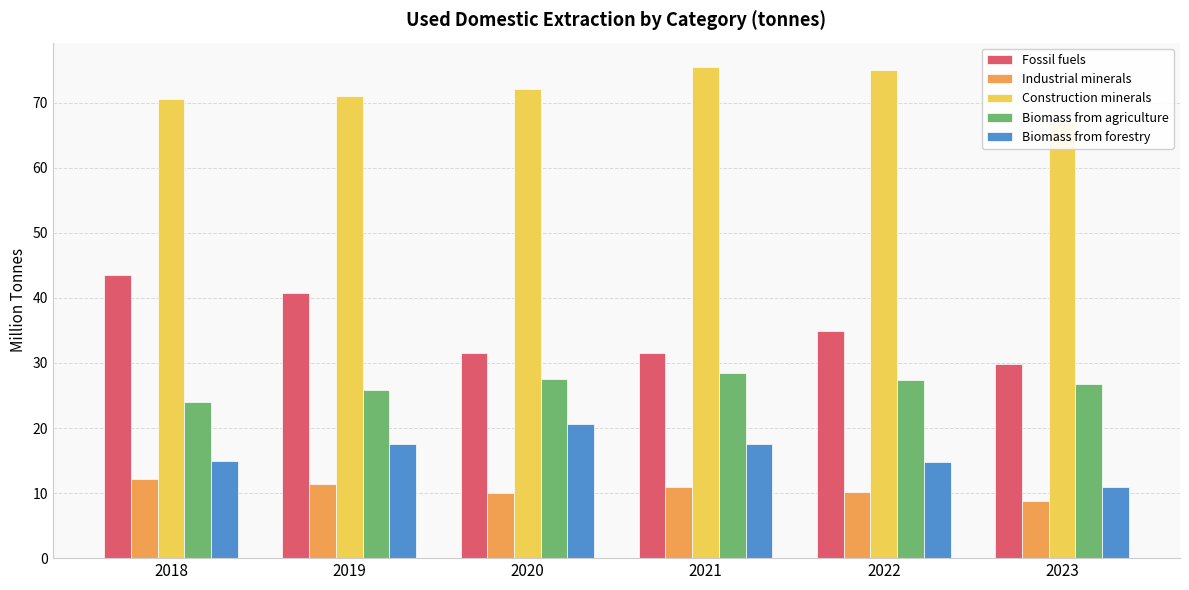

At how many categories does at least one series exceed 47?

6